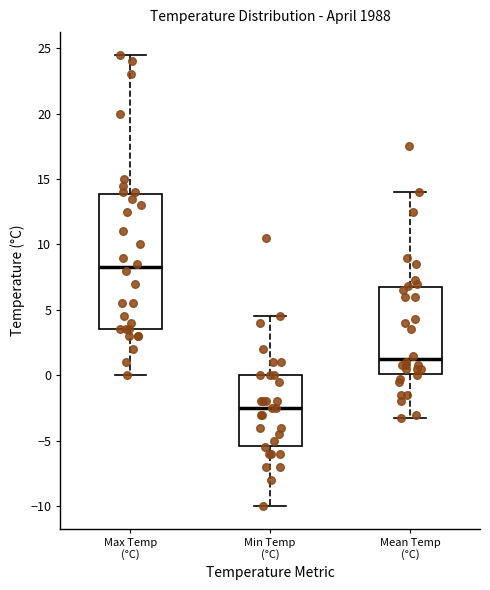

Which box is the tallest, from its lower edge to its upper edge?

Max Temp (°C)